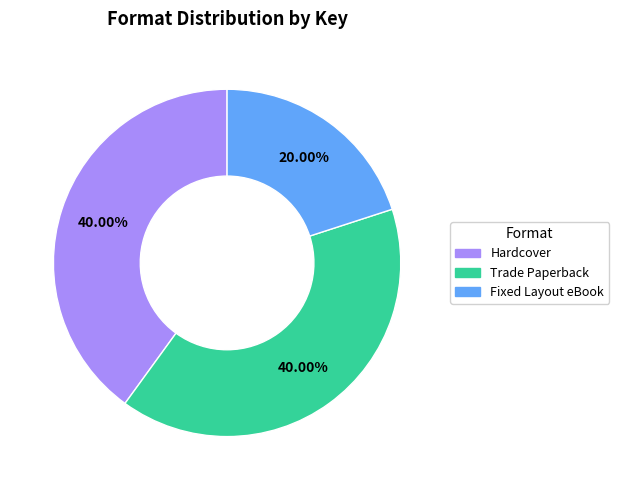

Does any single category account for the majority?

No